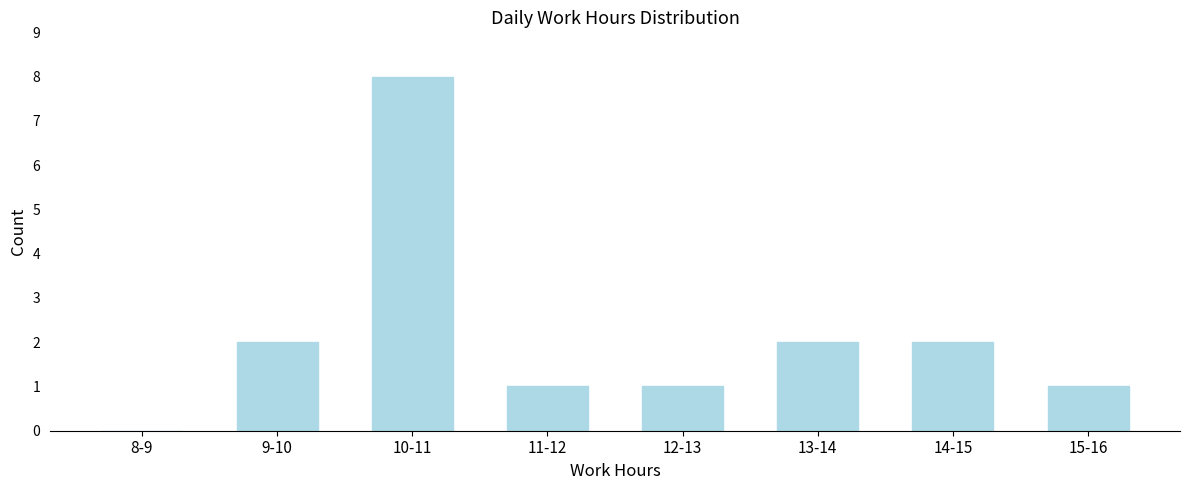

Reading left to right, extract all data points from this chart.

8-9=0	9-10=2	10-11=8	11-12=1	12-13=1	13-14=2	14-15=2	15-16=1